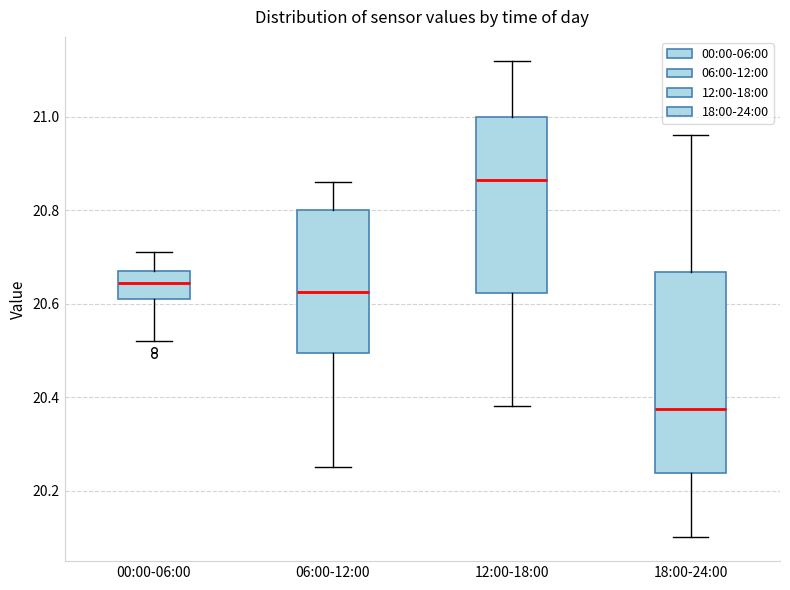

Where does the median line of the box for 18:00-24:00 sit on the y-axis? The values are not printed on the chart, so give them approximately, as read against the axis.

20.38